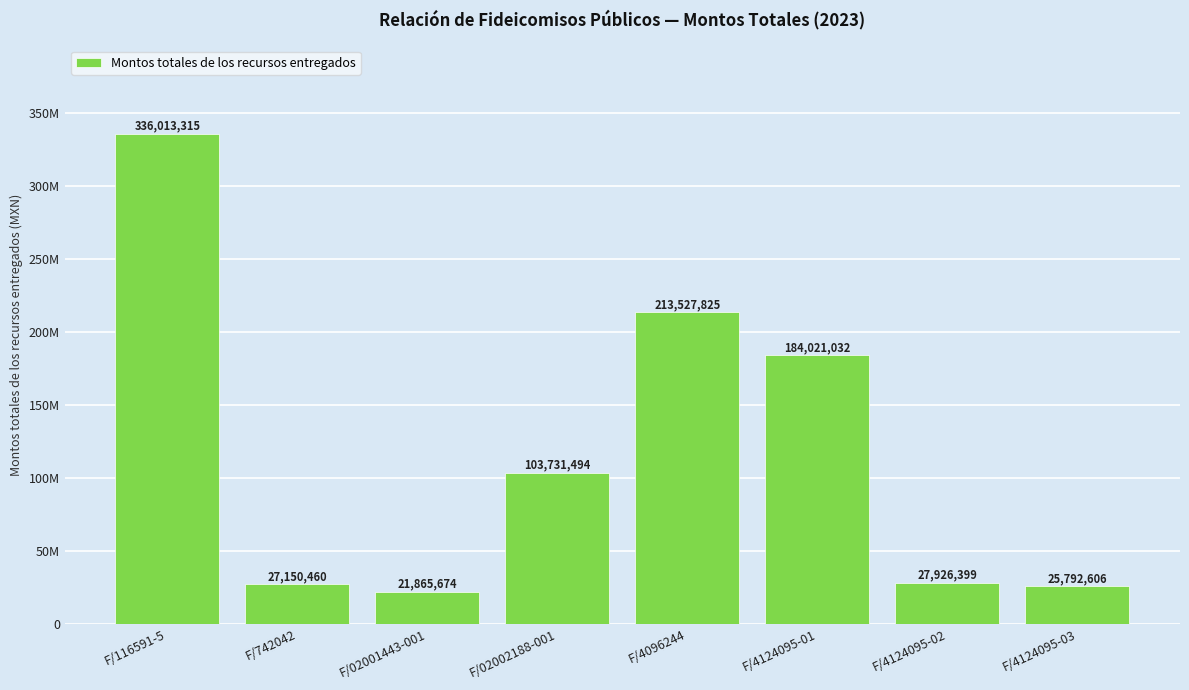

Rank the categories by value from lowest to highest.

F/02001443-001, F/4124095-03, F/742042, F/4124095-02, F/02002188-001, F/4124095-01, F/4096244, F/116591-5